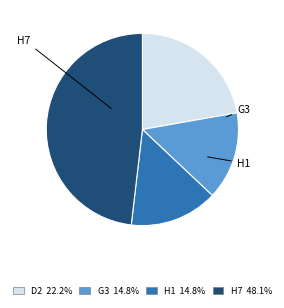

Count the number of slices in the pie.

4